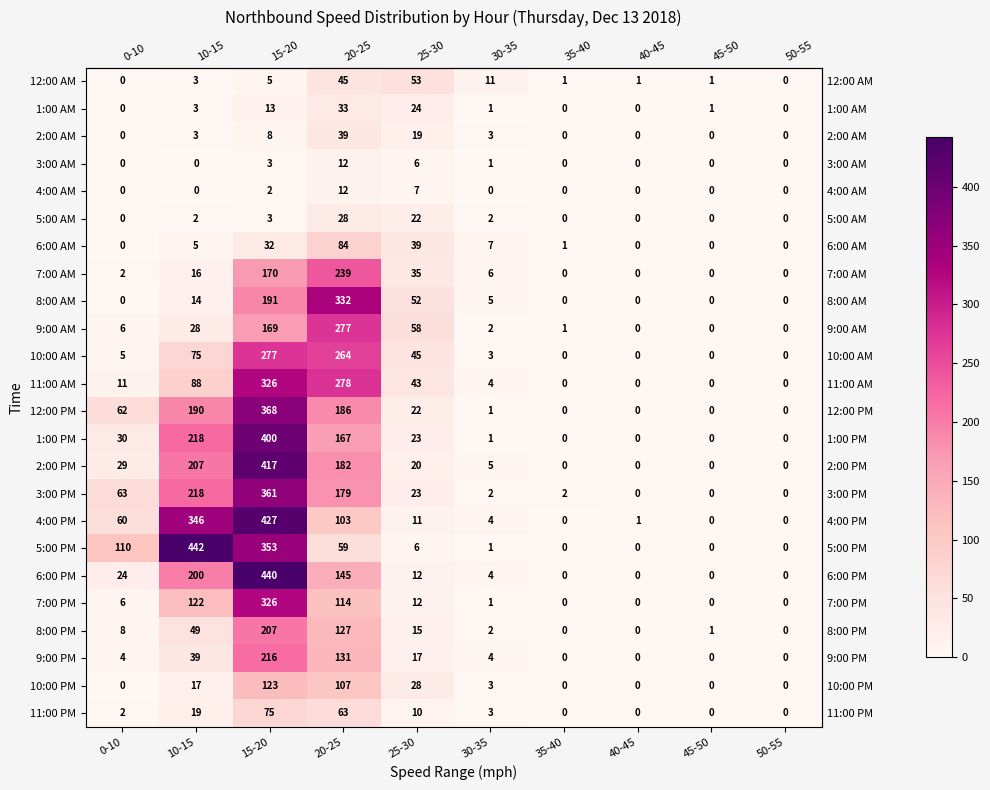

True or false: 2:00 AM has a value of 2 at 10-15.

False